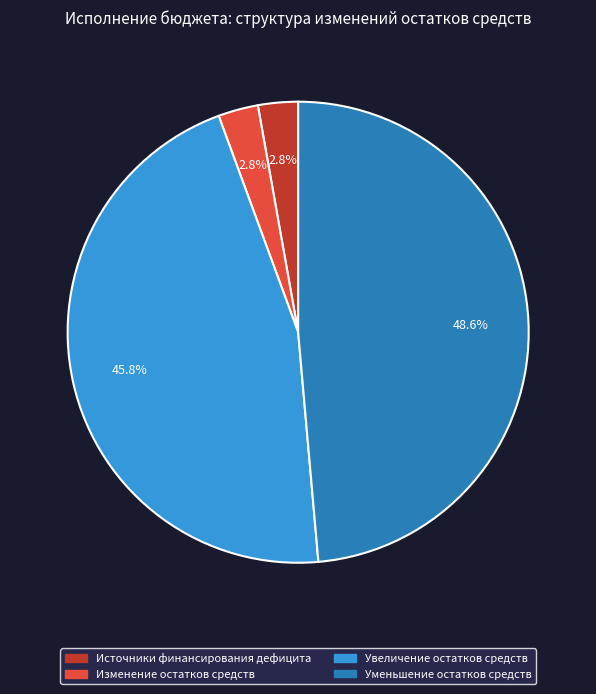

Does any single category account for the majority?

No